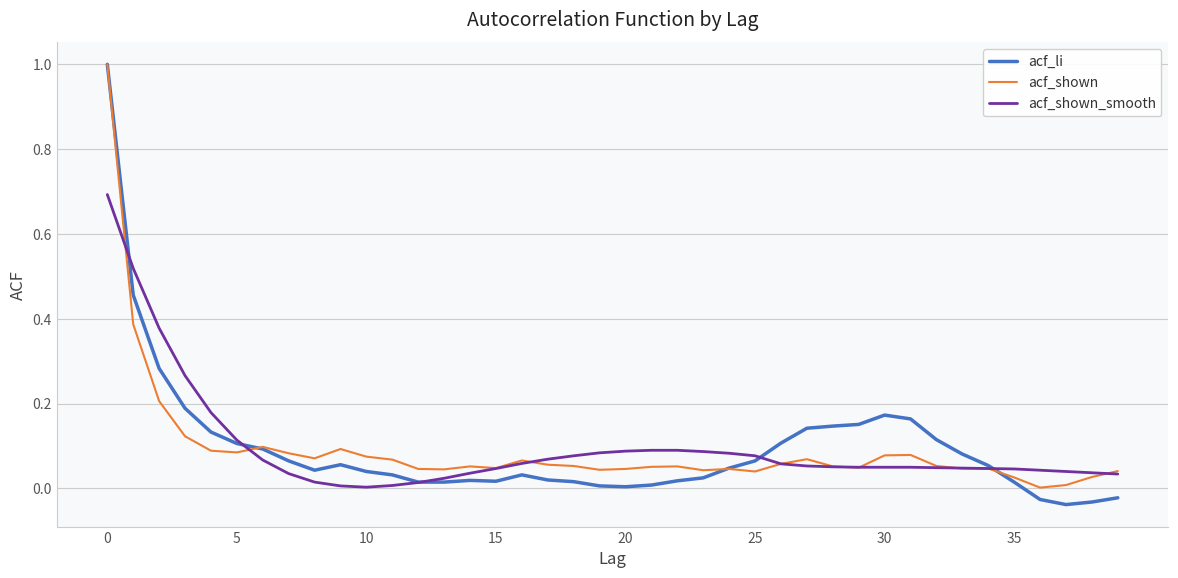

What are all the series names shown in the legend?

acf_li, acf_shown, acf_shown_smooth